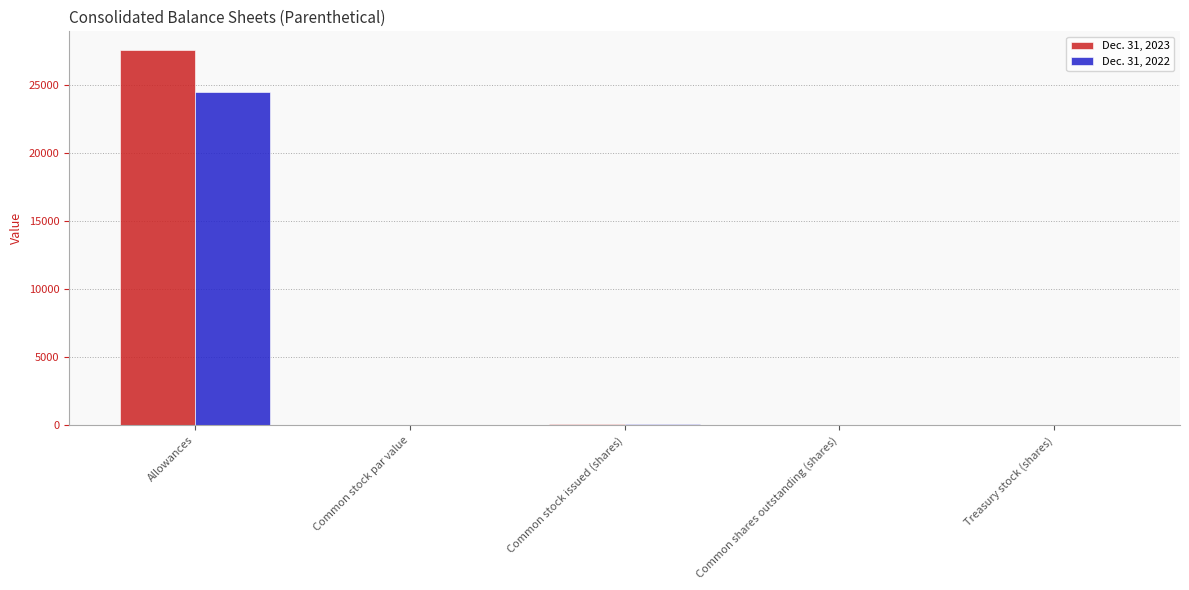

What is the sum of all Dec. 31, 2022 values?

24711.9